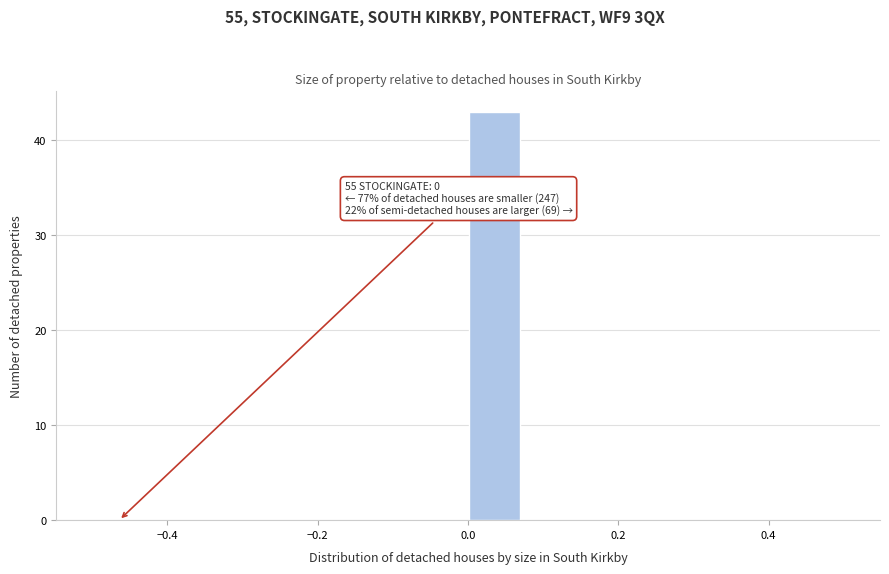

Around what value on the x-axis is the tallest bar? Give the approximate position of its centre, as read against the axis.

0.04